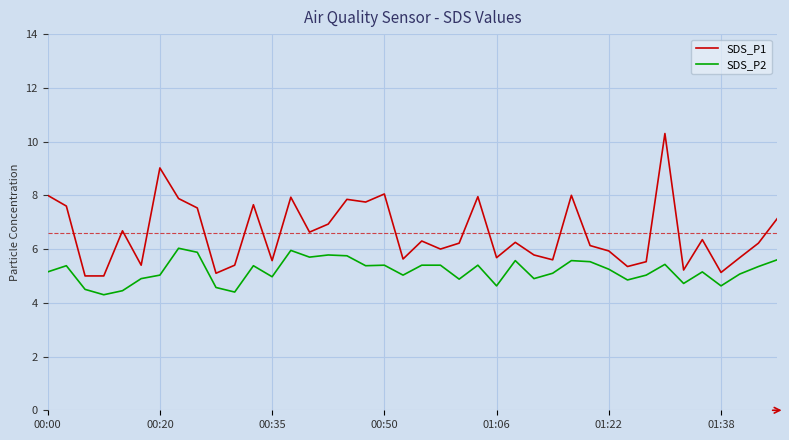

True or false: SDS_P1 and SDS_P2 intersect in this chart.

False